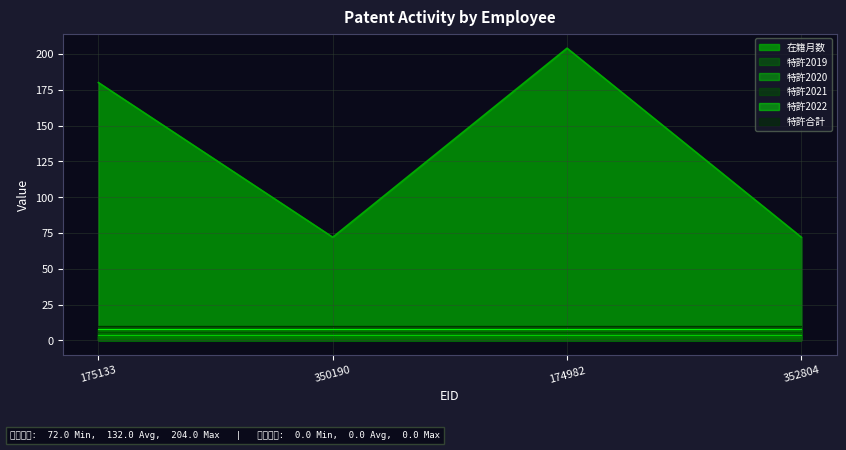

At which category is the sum across all series the highest?

174982